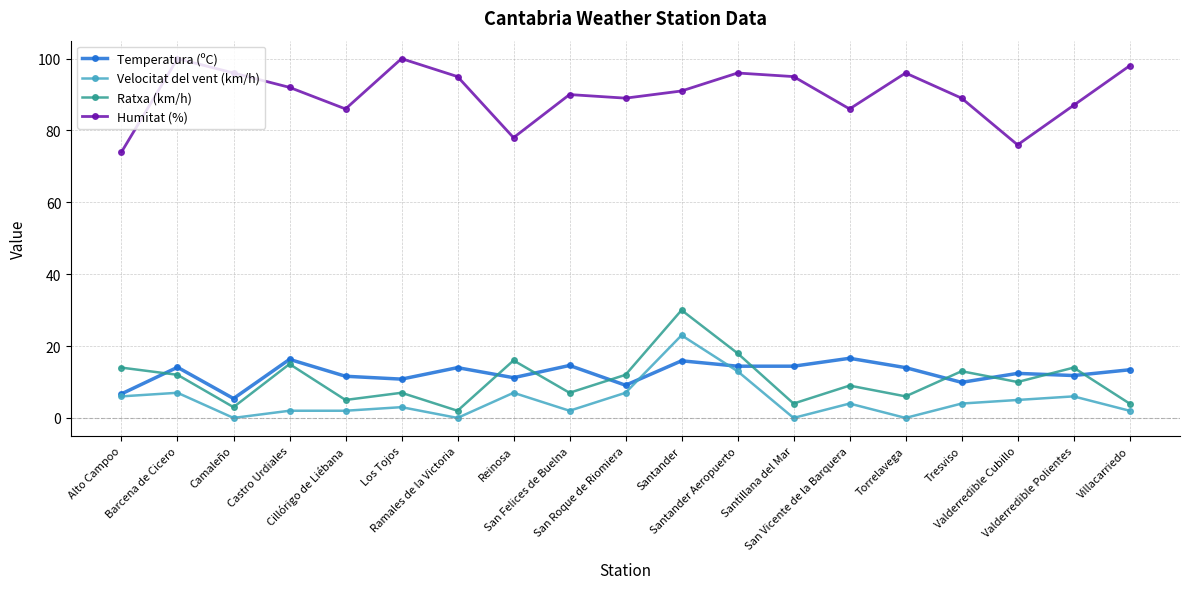

How many series are shown in this chart?

4